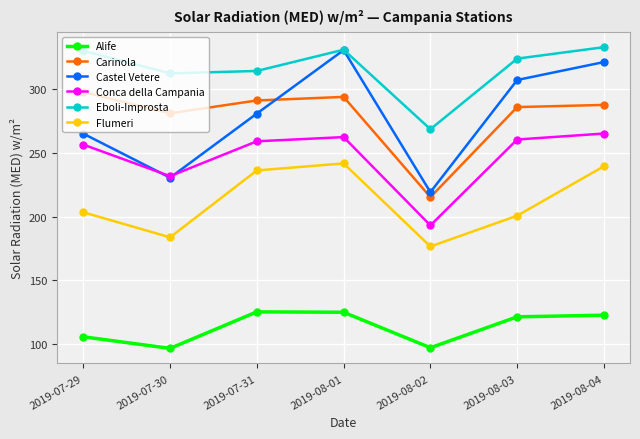

What is the total value across all series at 2019-07-29?

1458.9